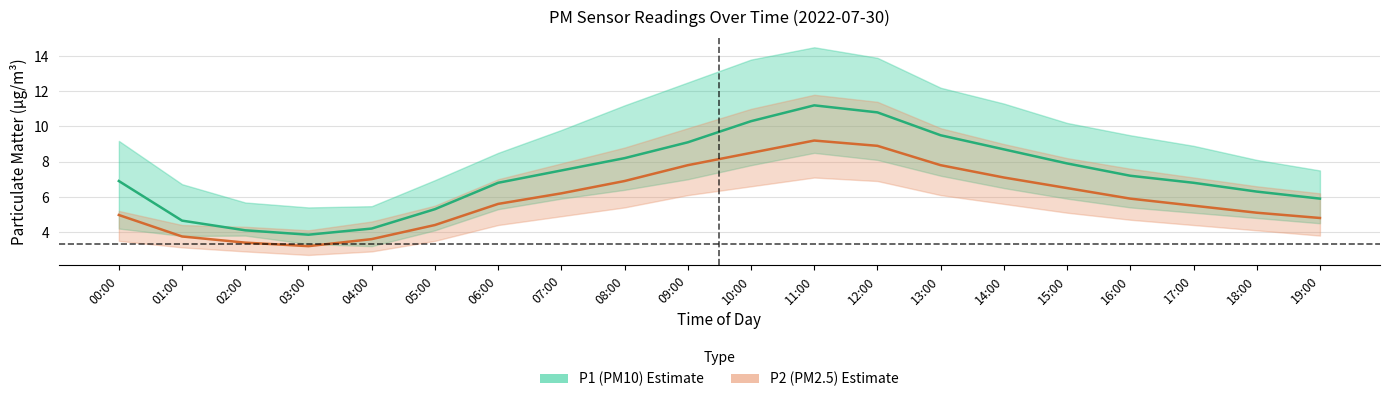

Where is the first local maximum for P2 (PM2.5)?

11:00